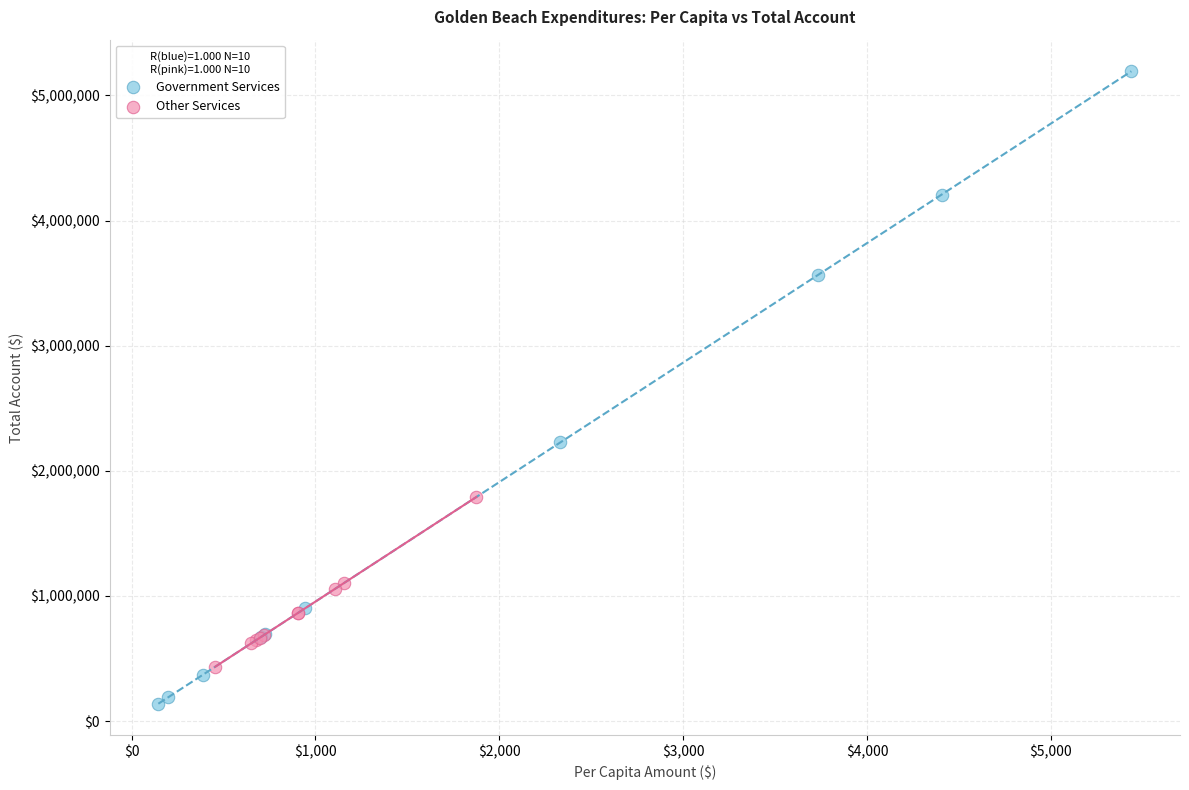

What are all the series names shown in the legend?

Government Services, Other Services